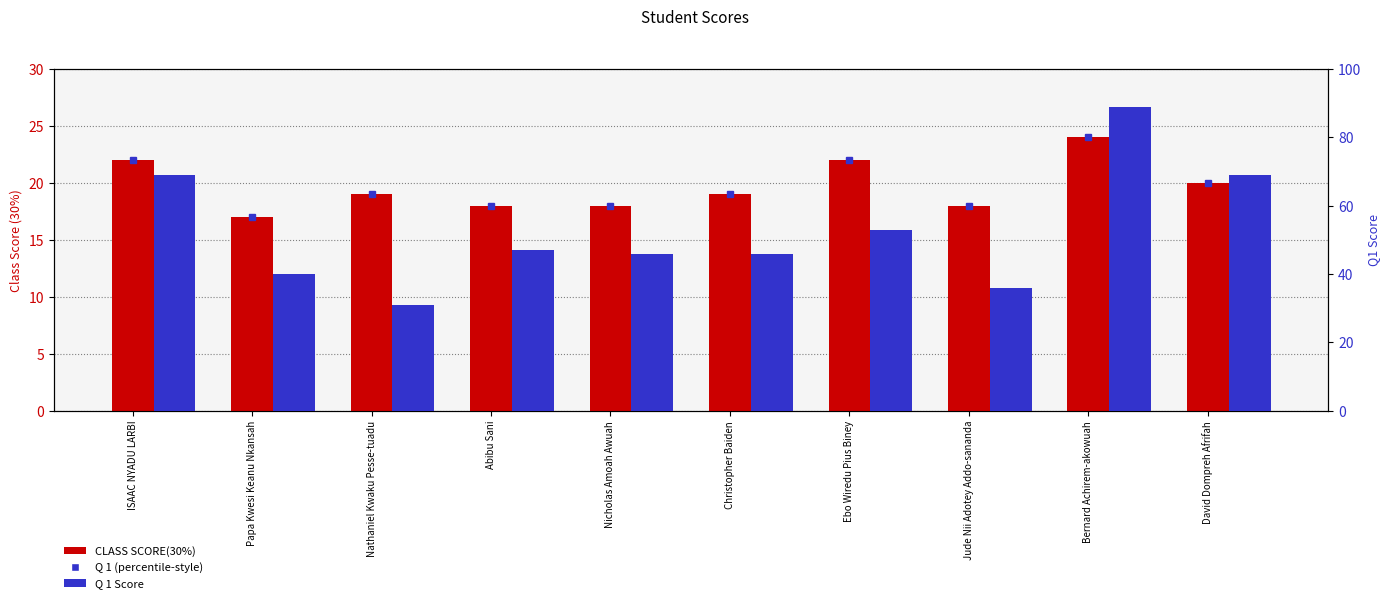

List the labels in order of Q 1 value, smallest first.

Nathaniel Kwaku Pesse-tuadu, Jude Nii Adotey Addo-sananda, Papa Kwesi Keanu Nkansah, Nicholas Amoah Awuah, Christopher Baiden, Abibu Sani, Ebo Wiredu Pius Biney, ISAAC NYADU LARBI, David Dompreh Afrifah, Bernard Achirem-akowuah